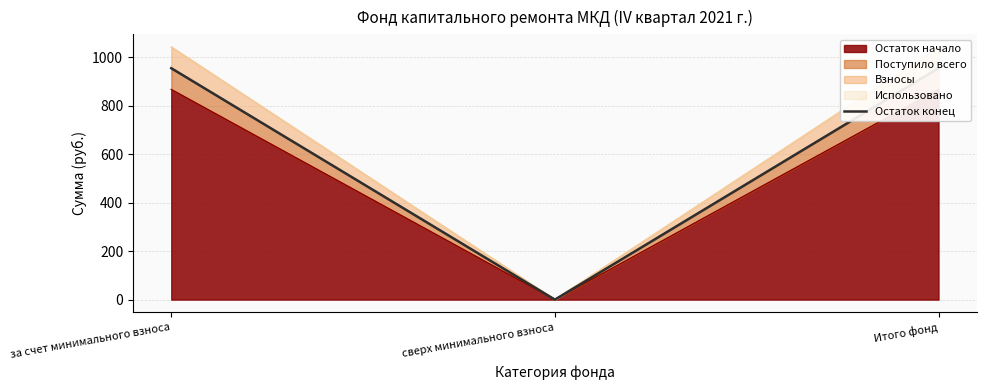

What is the difference between the maximum and minimum values?

955.6